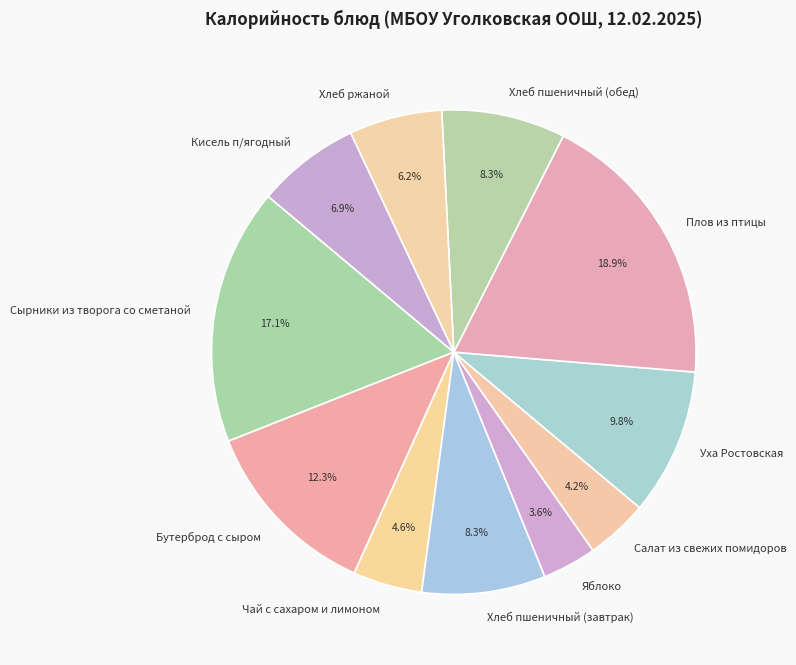

To the nearest percent, what percentage of the pie is Хлеб пшеничный (завтрак)?

8%